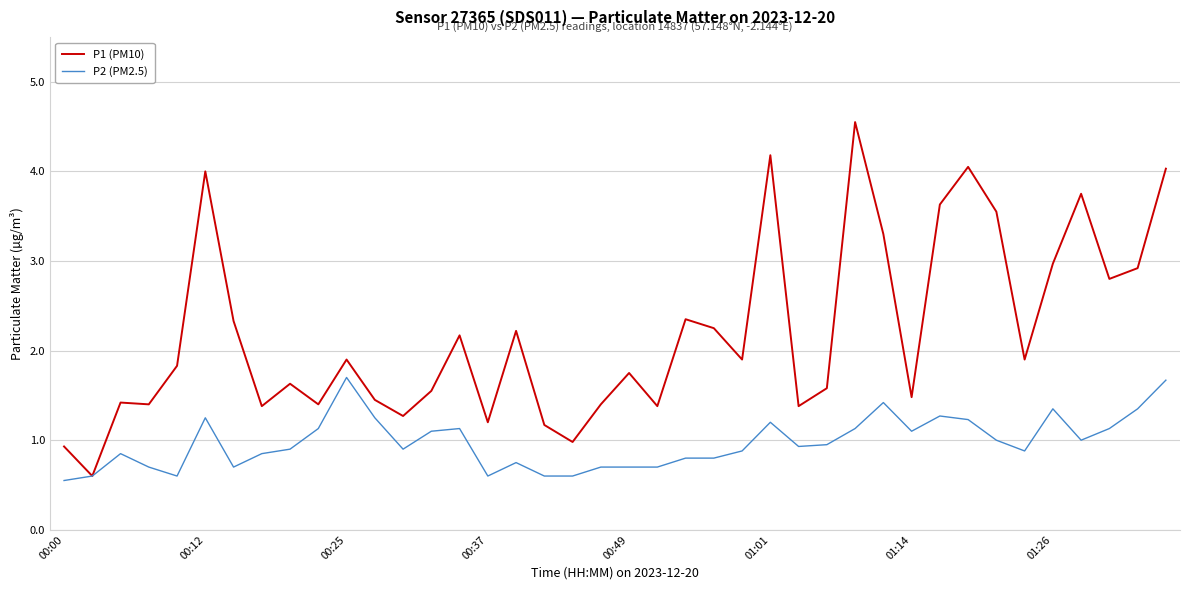

Which series has the largest range (max minus min)?

P1 (PM10)